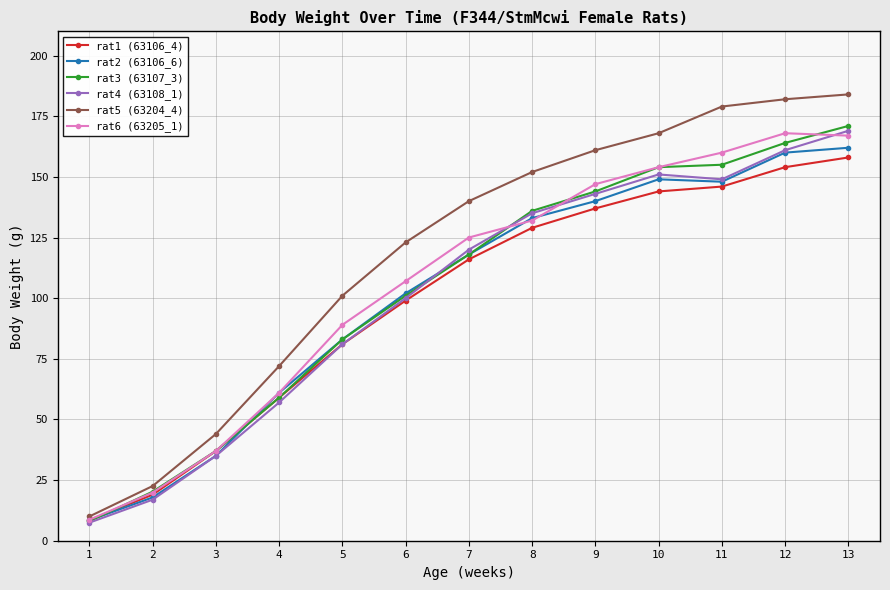

Between 7 and 12, which series saw the biggest shift?

rat3 (63107_3)